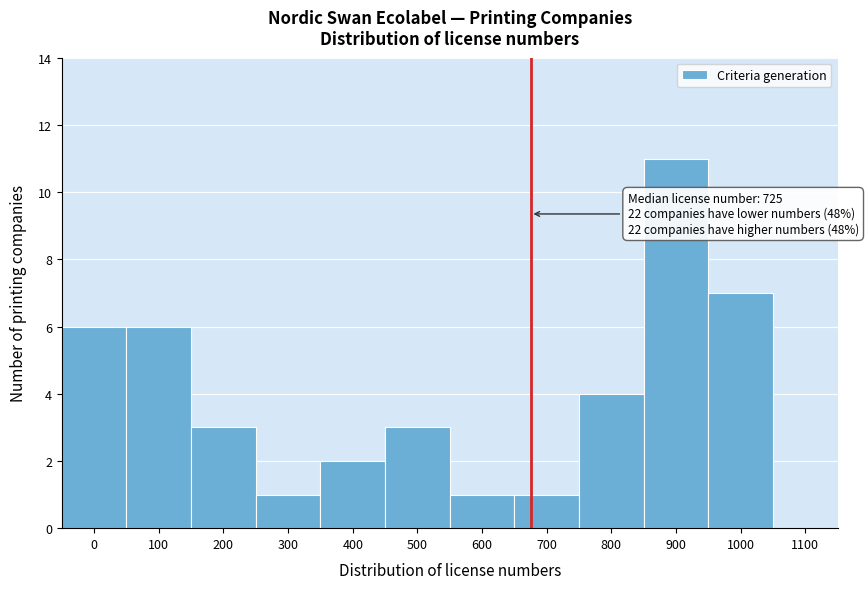

Reading left to right, list all the values displayed in this chart.

0=6	100=6	200=3	300=1	400=2	500=3	600=1	700=1	800=4	900=11	1000=7	1100=0